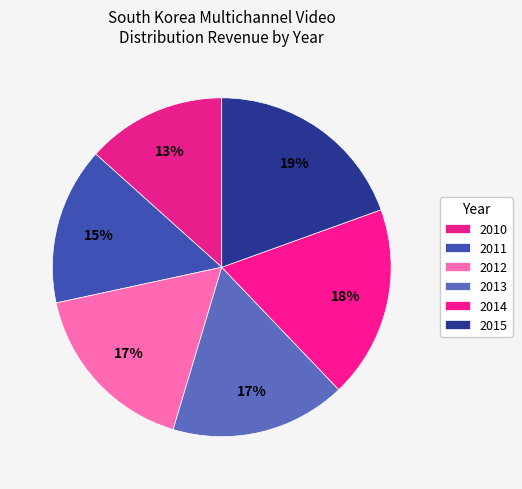

Count the number of slices in the pie.

6